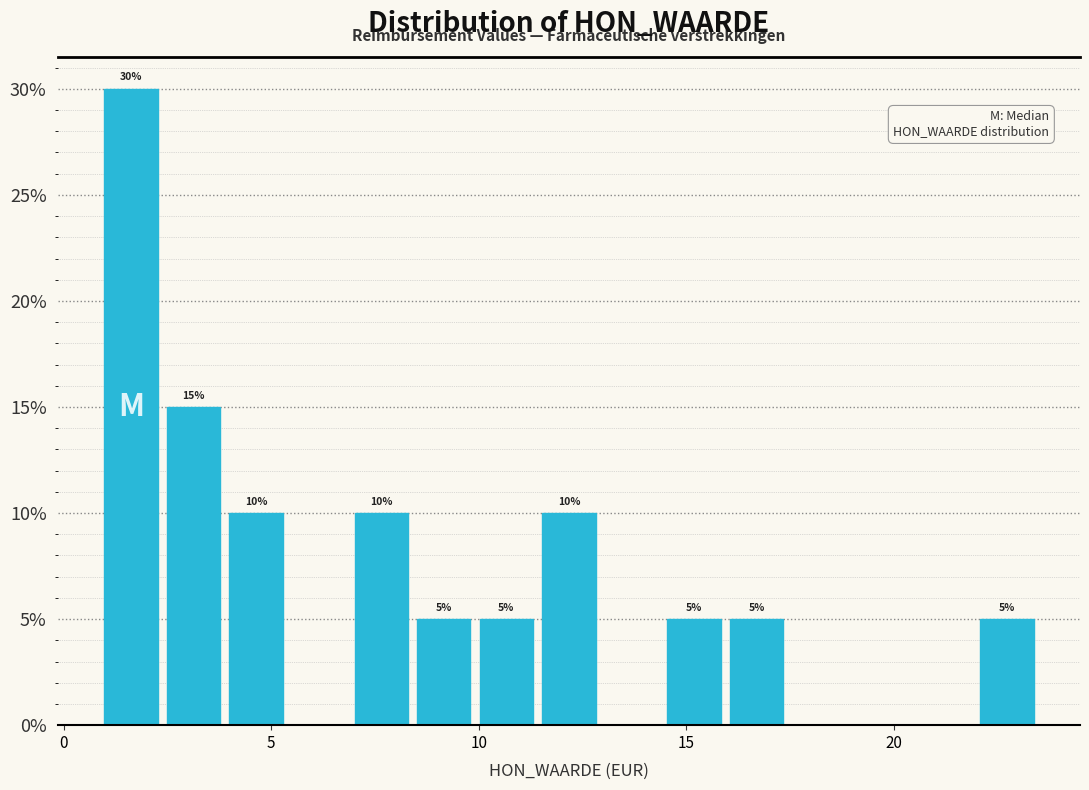

Read against the x-axis, roughly where is the centre of the tallest bar?

1.5